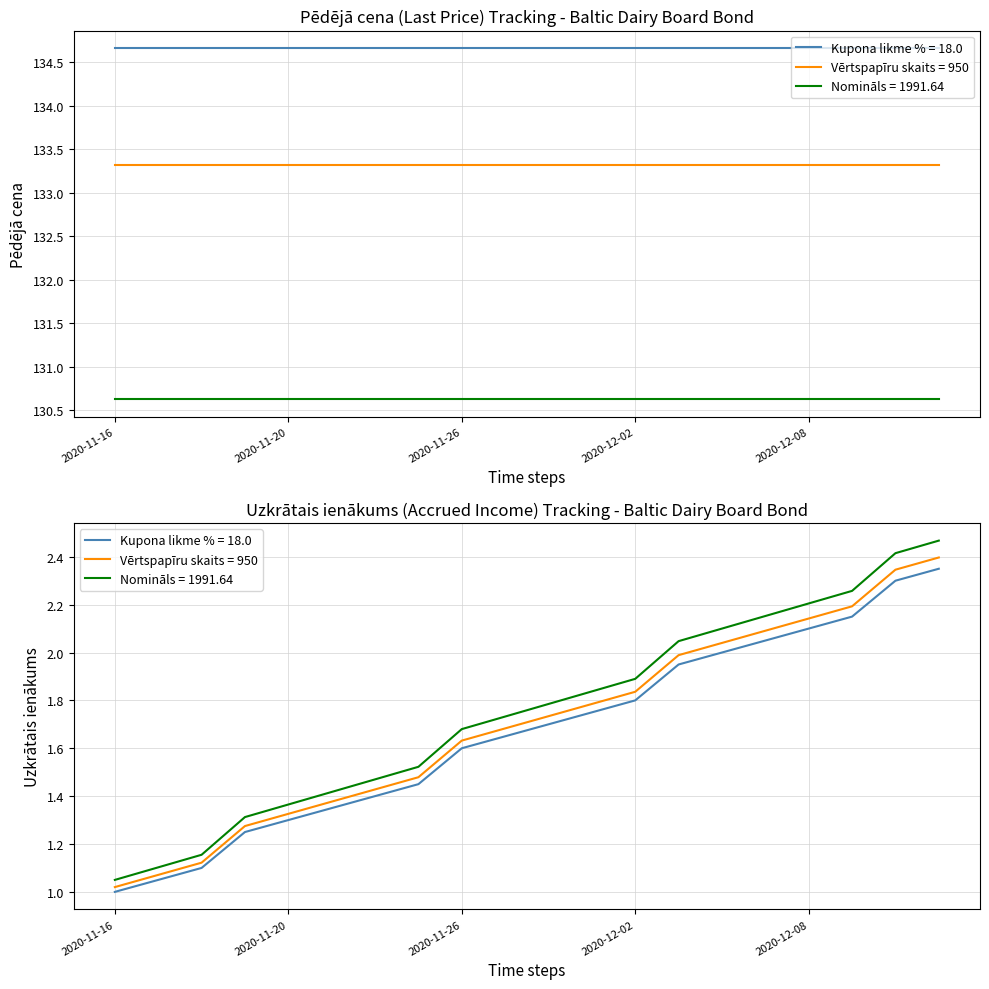

What is the maximum value shown in the chart?

134.7